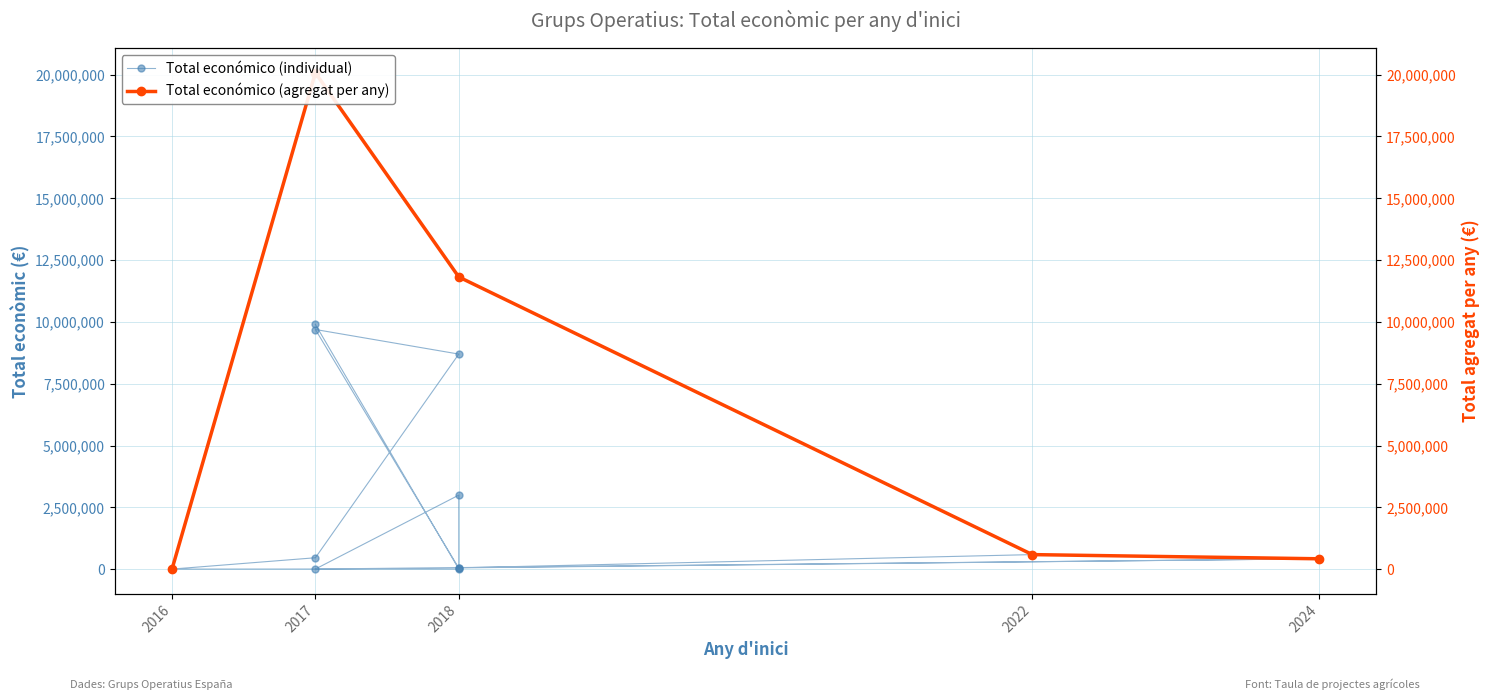

What is the change in value from 2018 to 2017?

+417149